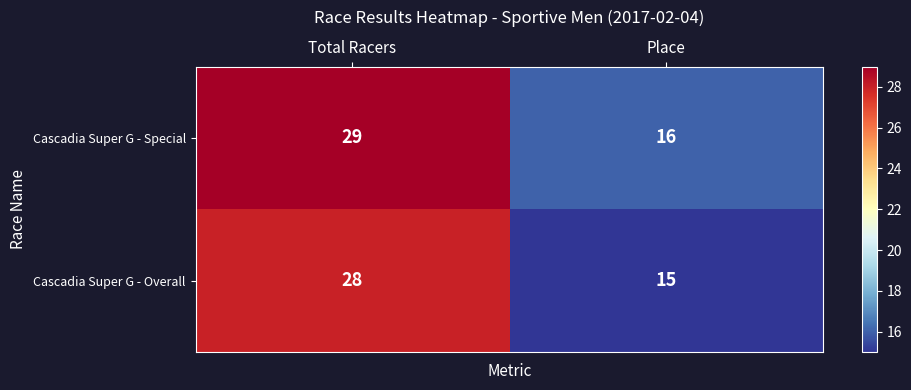

Rank the series by their maximum value, from lowest to highest.

Cascadia Super G - Overall, Cascadia Super G - Special